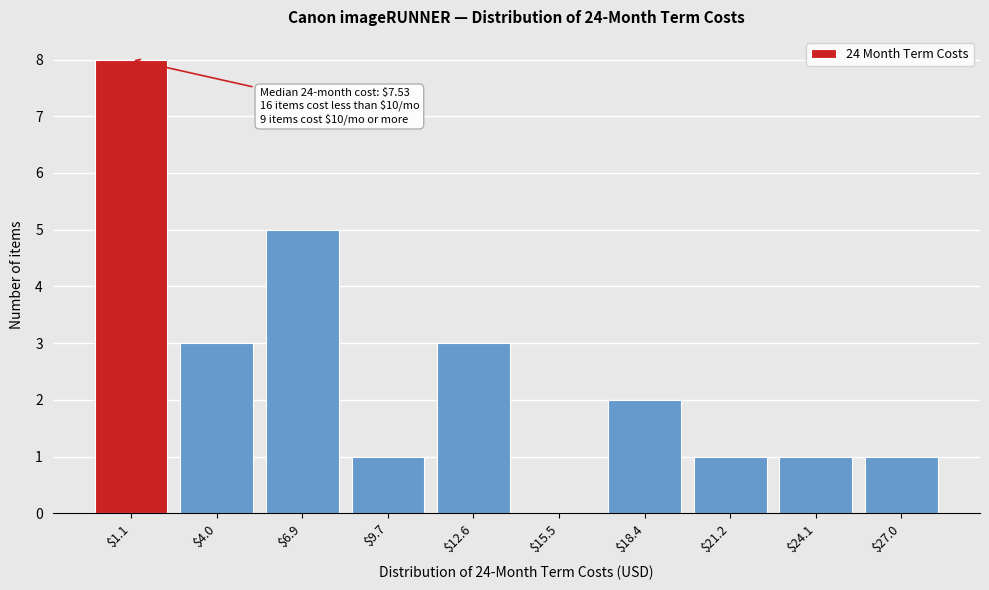

The value at $4.0 is 3. True or false?

True